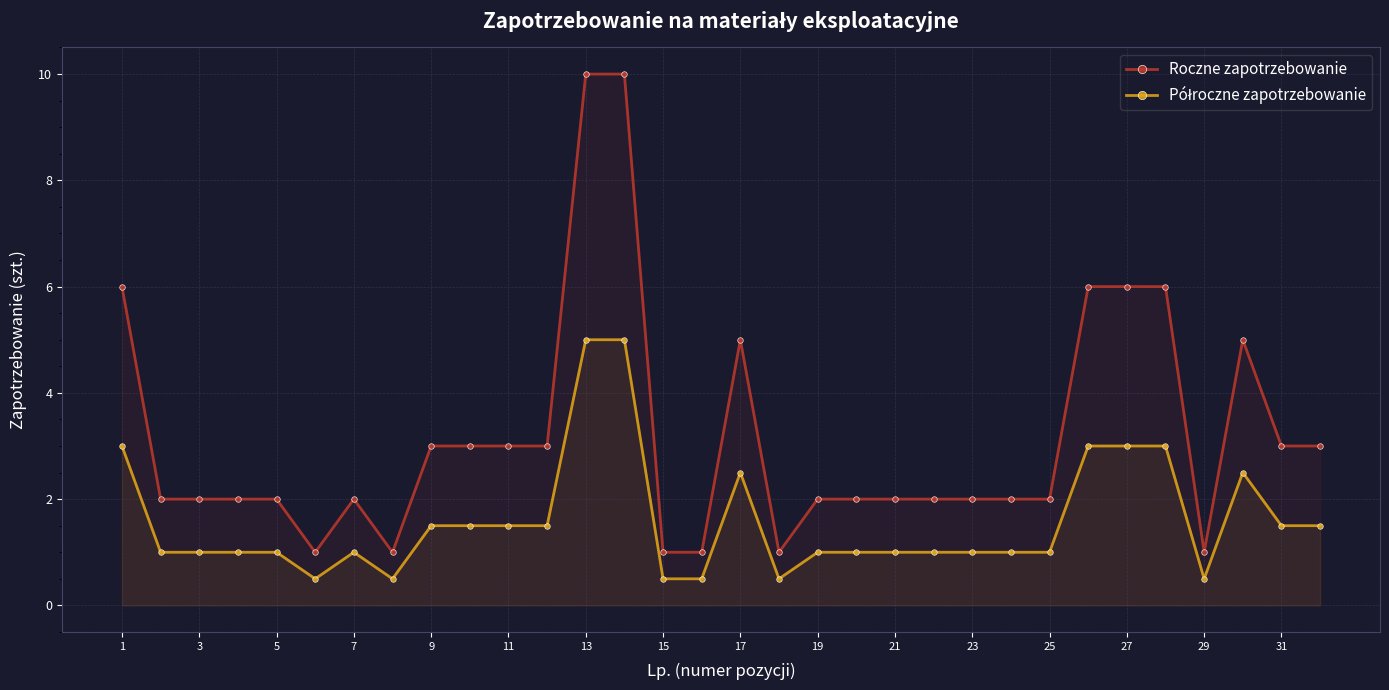

The Roczne zapotrzebowanie series shows 4.9 at 13. True or false?

False